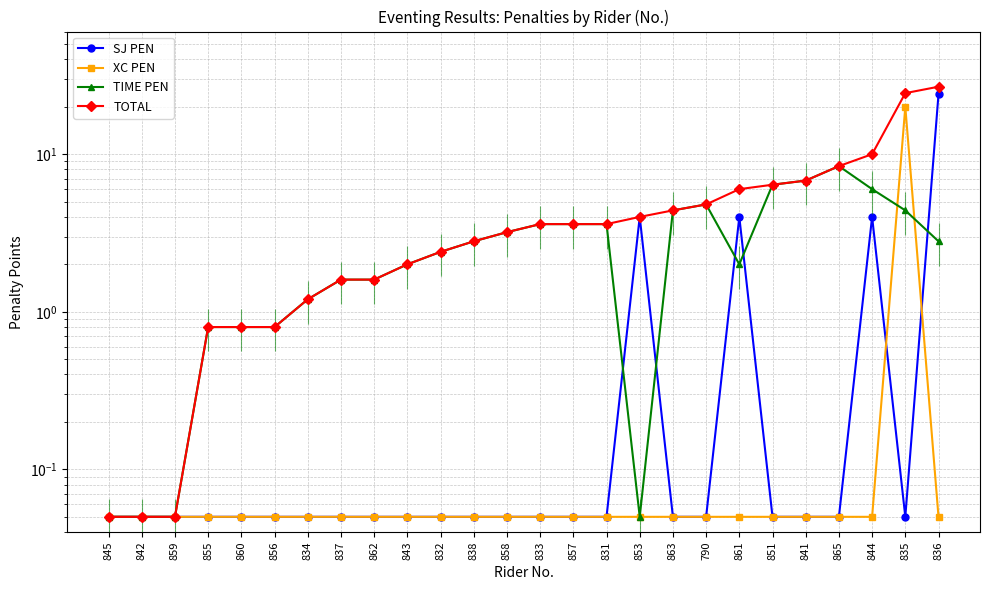

Which series has the largest total across all categories?

TOTAL